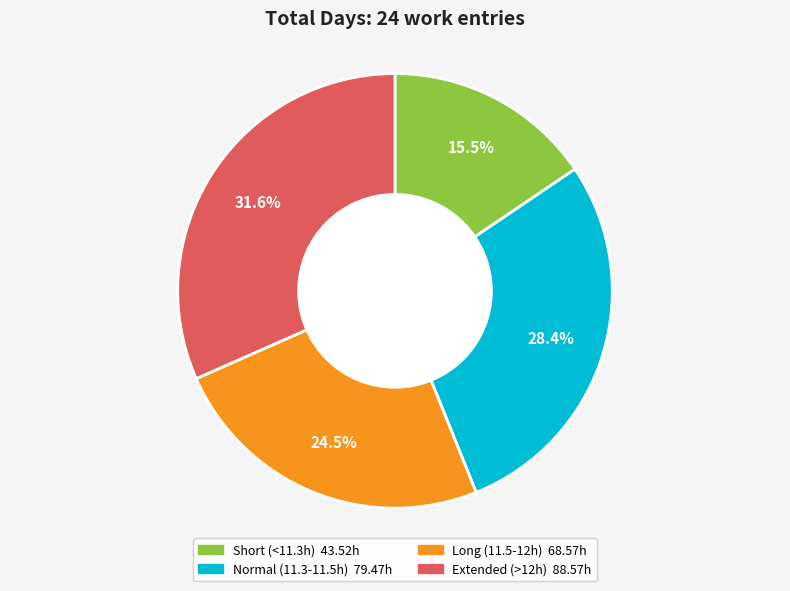

Is there any slice that represents more than half of the pie?

No